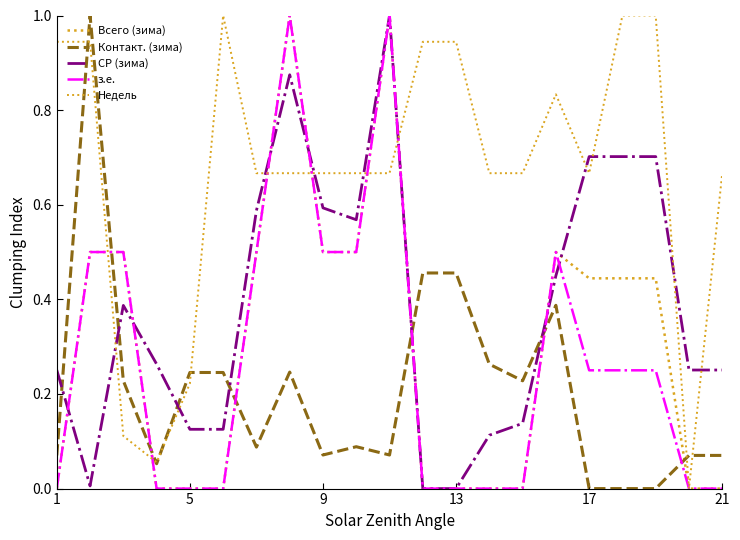

Does the chart display data point markers on the line(s)?

No